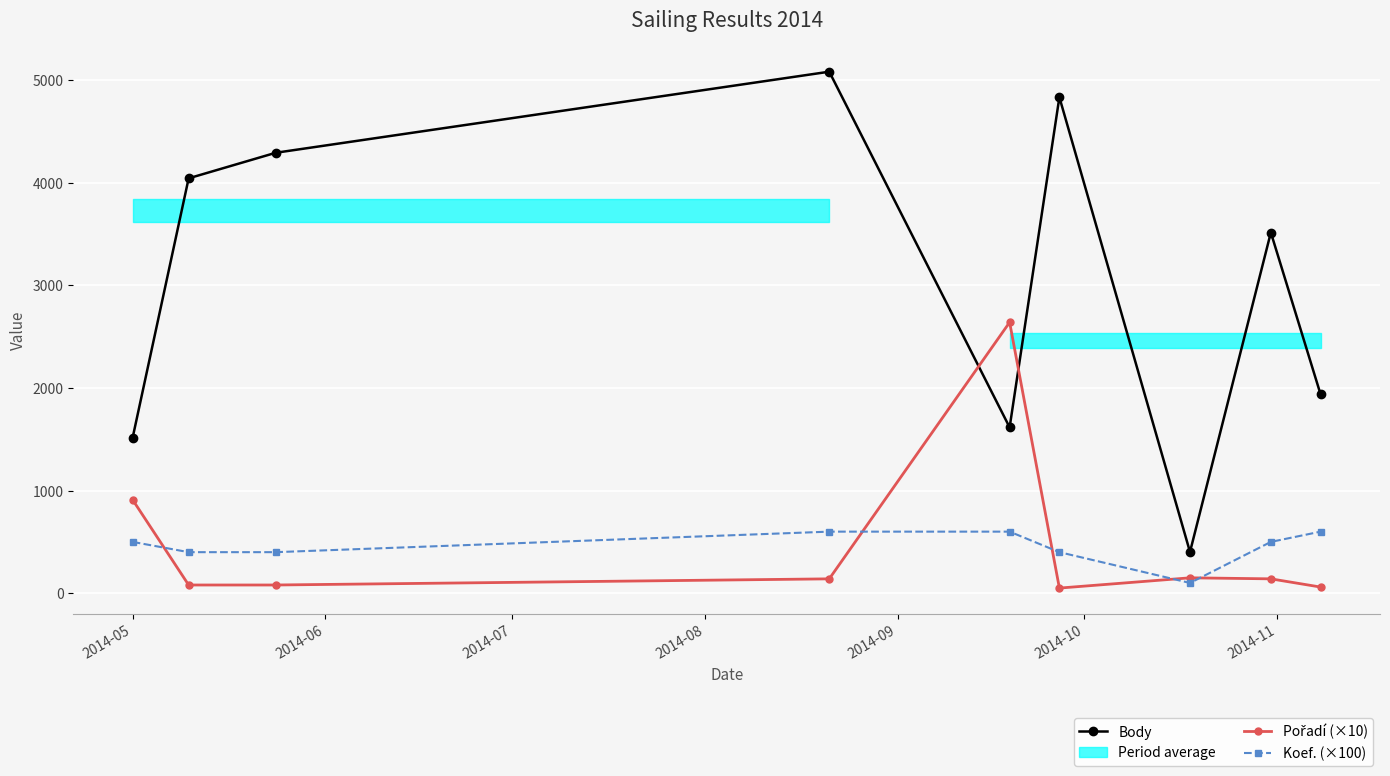

How many interior local peaks does the Body series have?

3